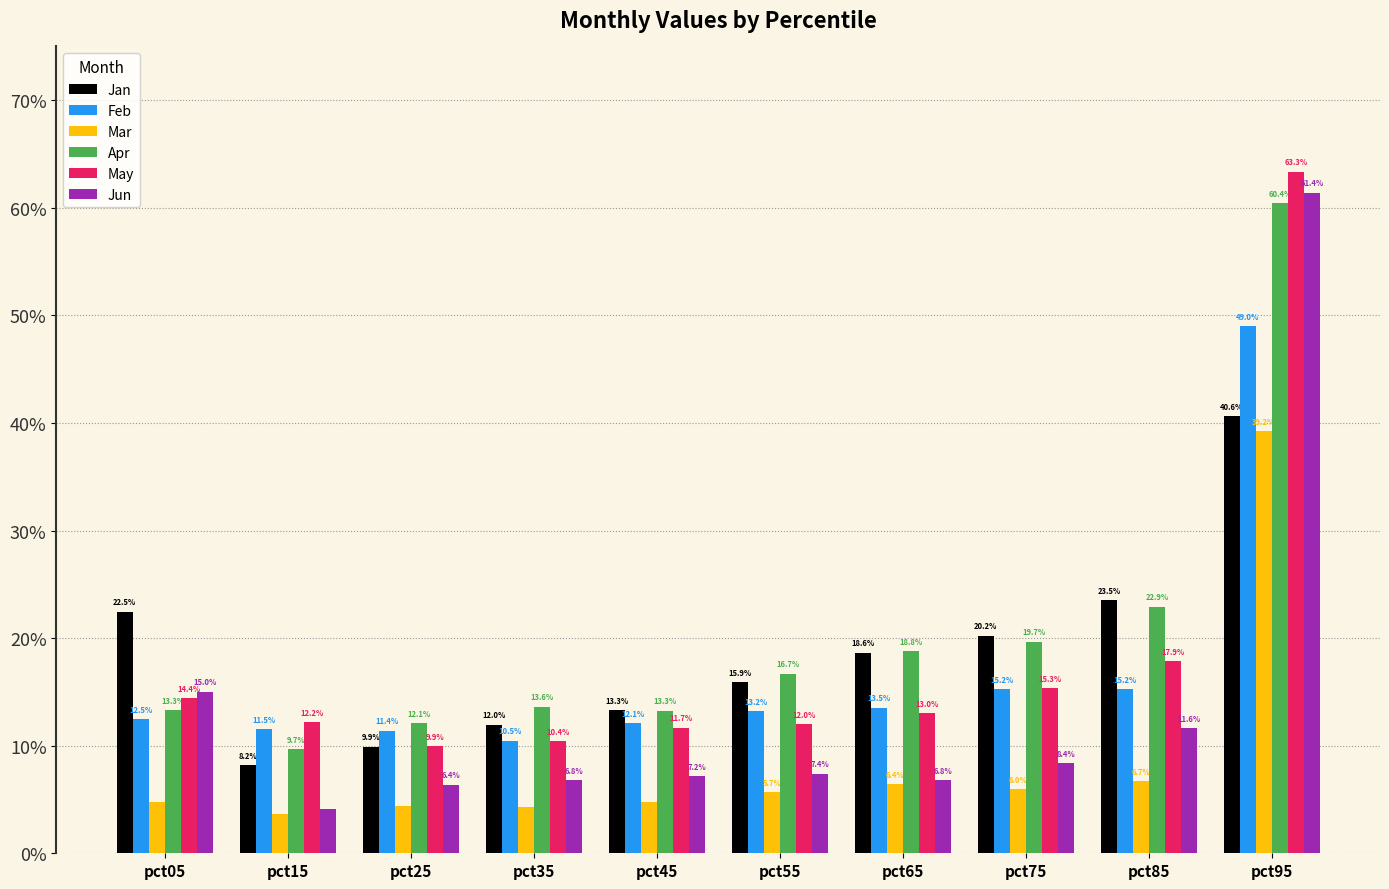

The Jun series shows 0.1 at pct75. True or false?

False